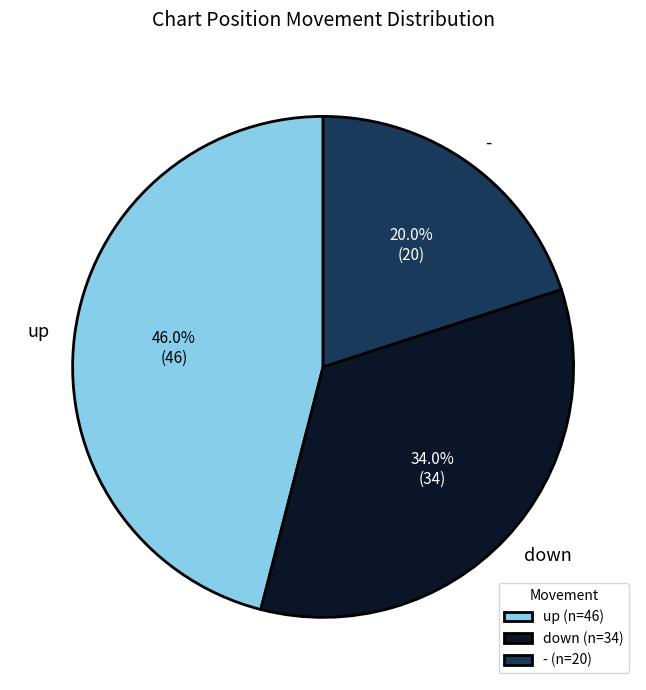

What percentage do up and down together represent?

80.0%